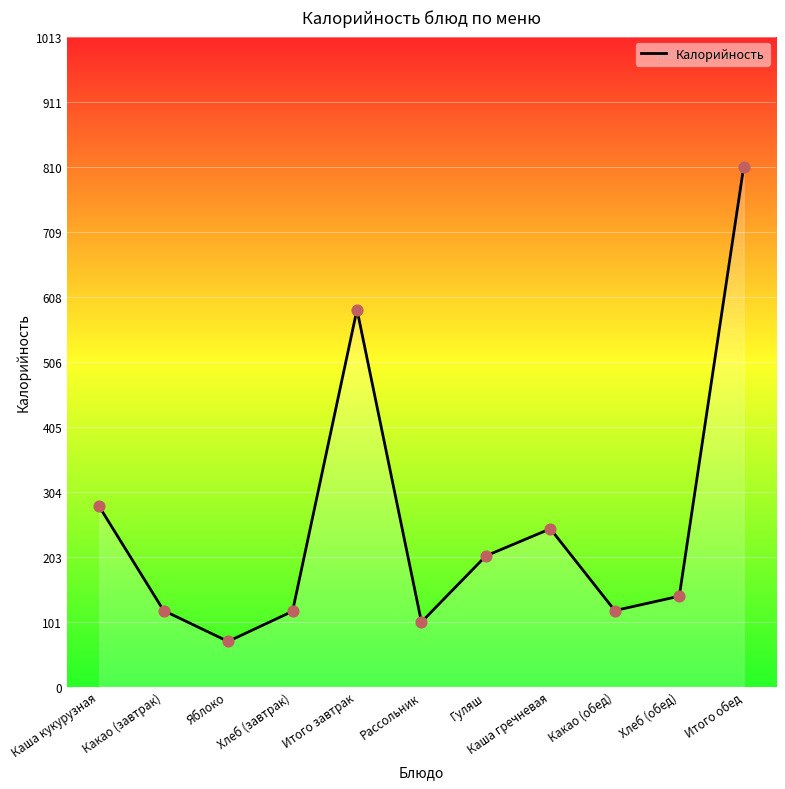

What is the change in value from Хлеб (завтрак) to Итого обед?

+692.6